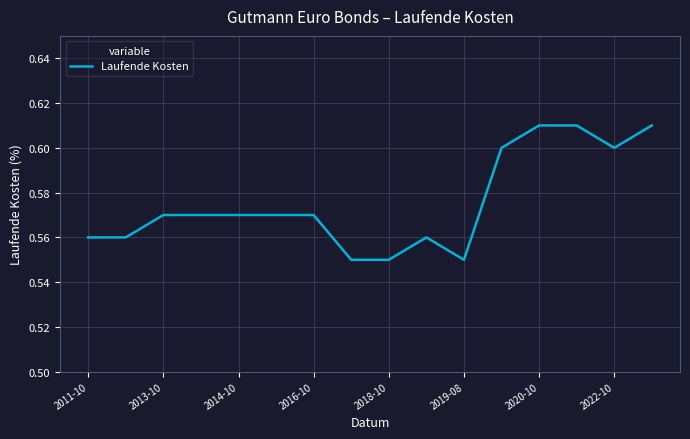

How many lines are shown in the chart?

1